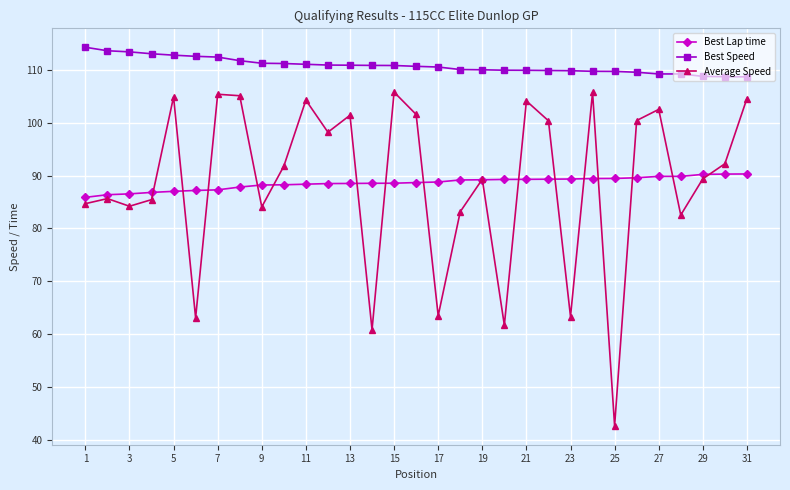

Does the chart display data point markers on the line(s)?

Yes